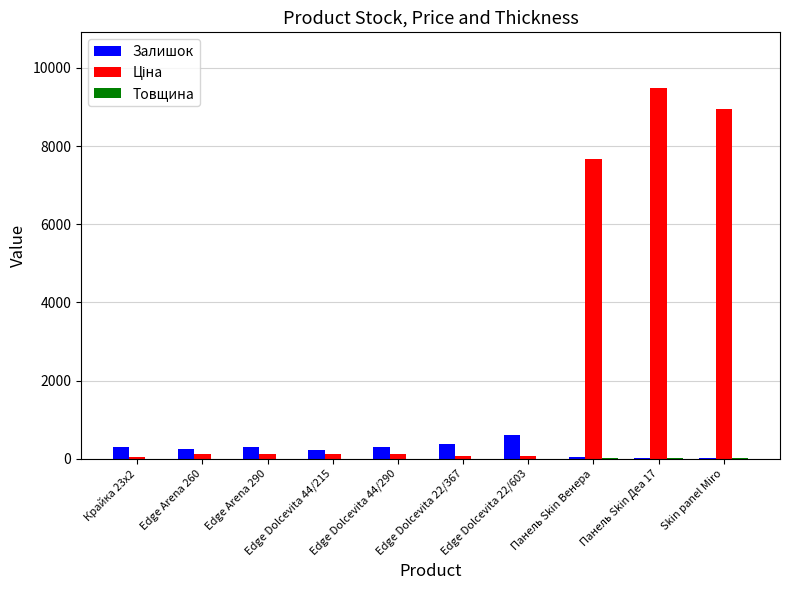

What is the greatest value displayed?

9488